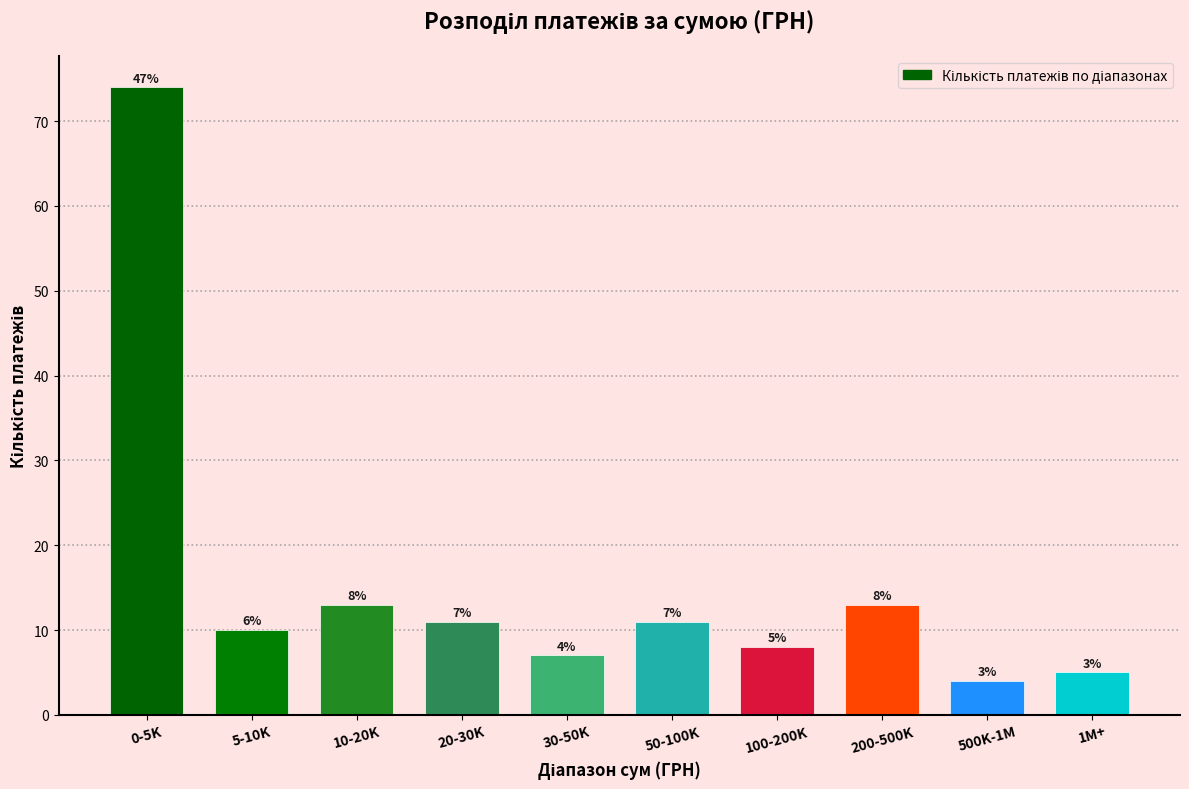

Reading left to right, extract all data points from this chart.

0-5K=74	5-10K=10	10-20K=13	20-30K=11	30-50K=7	50-100K=11	100-200K=8	200-500K=13	500K-1M=4	1M+=5